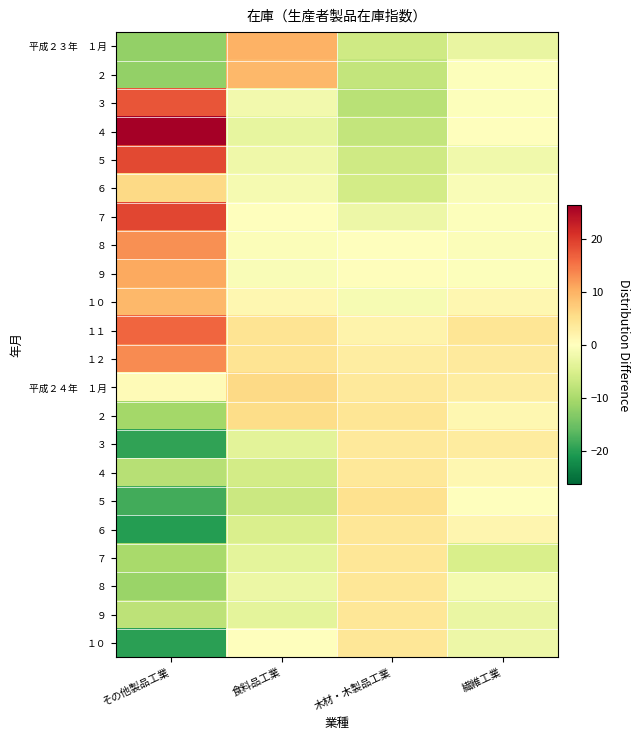

Between その他製品工業 and 繊維工業, which is larger?

繊維工業